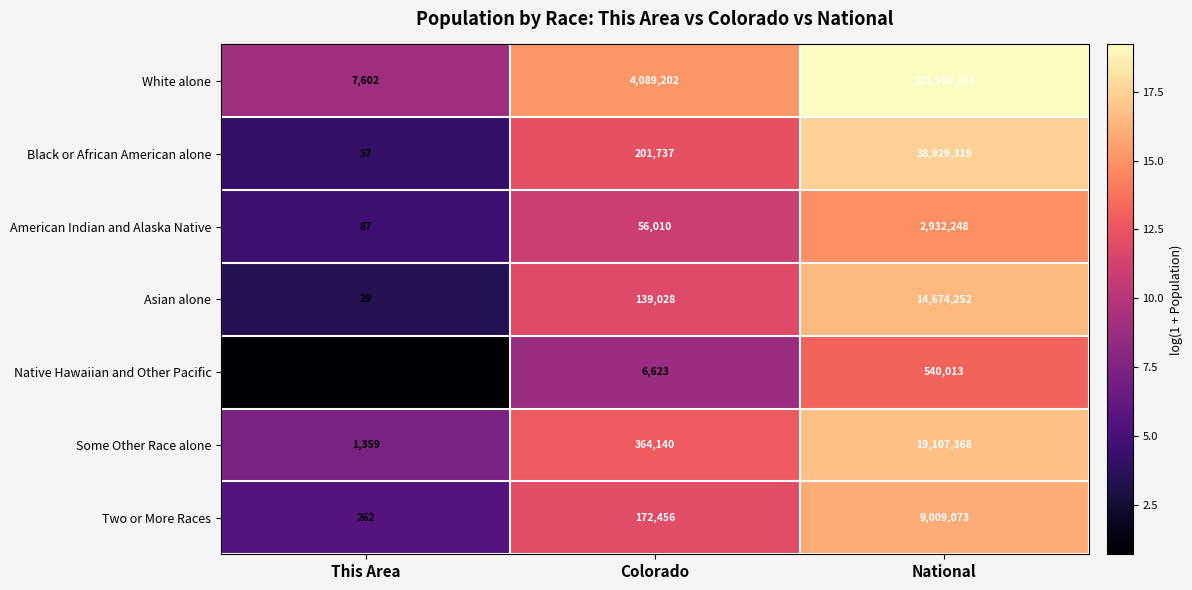

Is it true that Native Hawaiian and Other Pacific equals 2 at This Area?

False